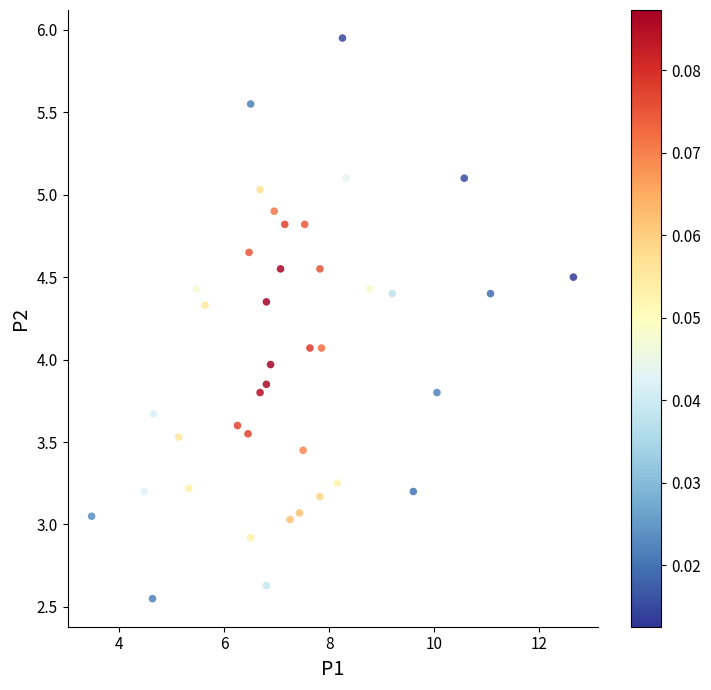

What is the range of Y values (max minus min)?

3.4